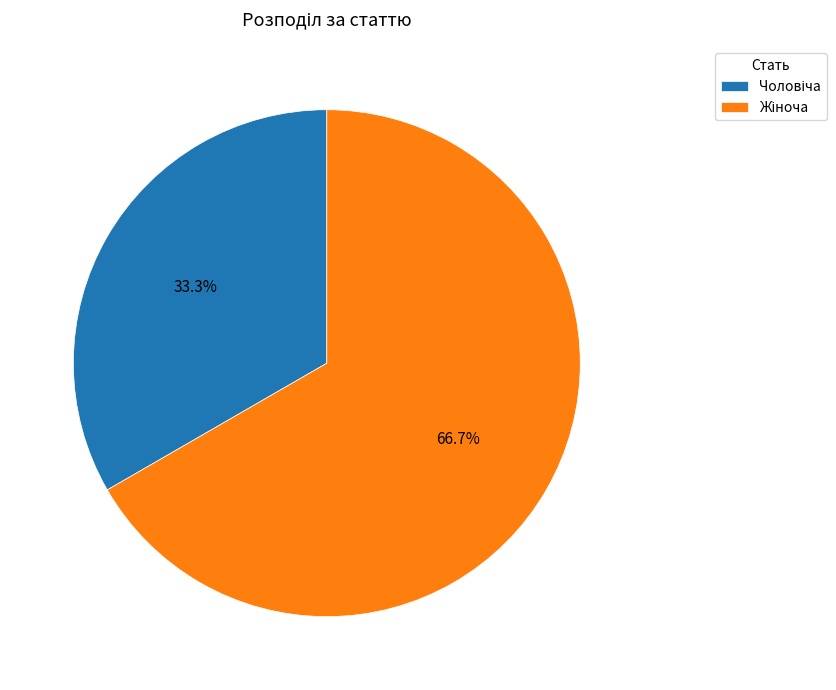

To the nearest percent, what is the difference between the largest and smallest slice percentages?

33%